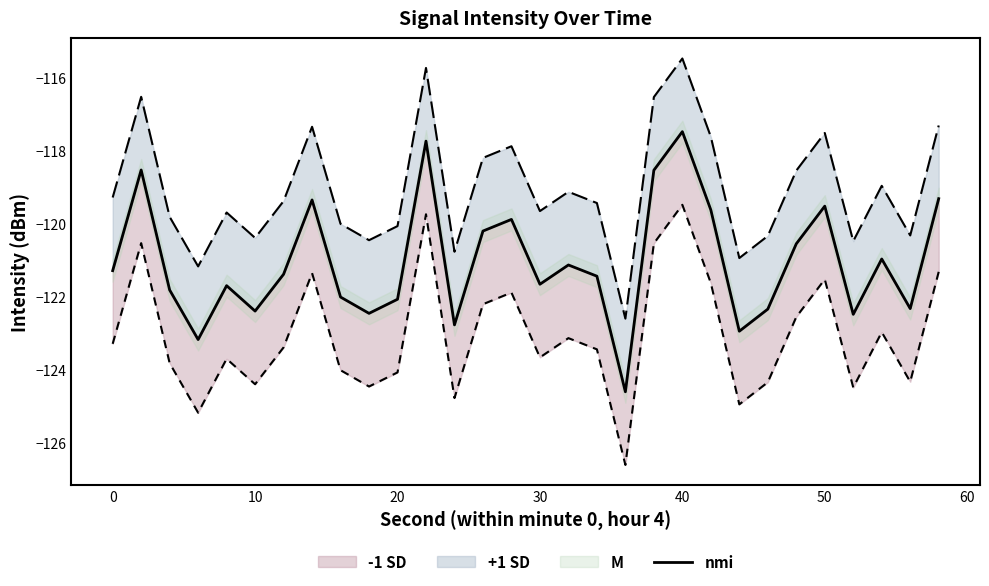

How many lines are shown in the chart?

1